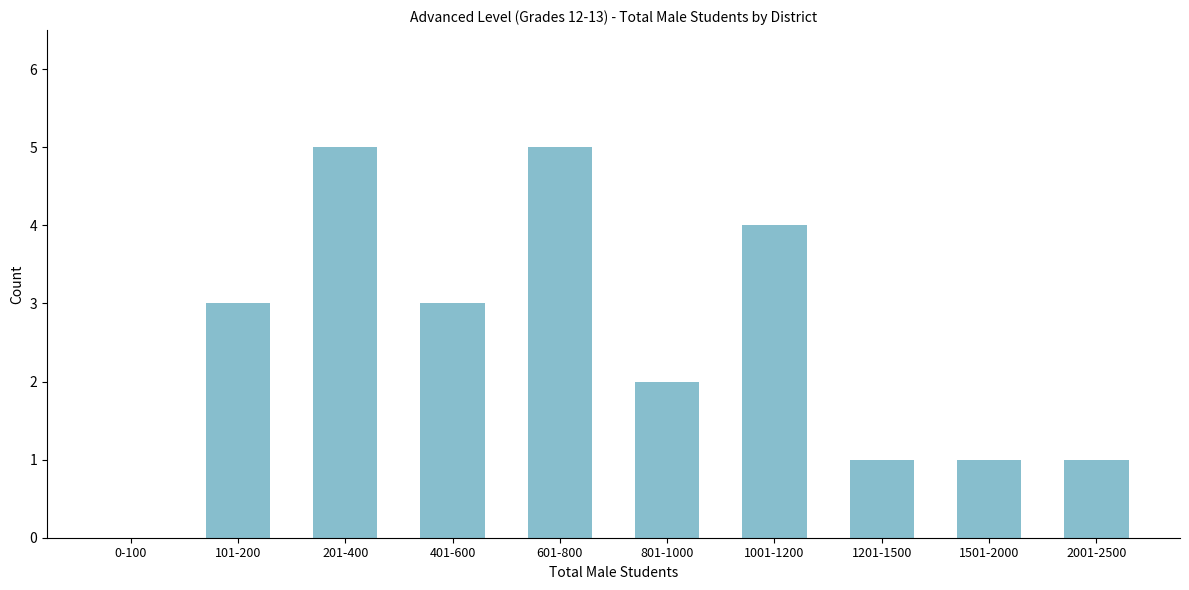

Reading left to right, list all the values displayed in this chart.

0-100=0	101-200=3	201-400=5	401-600=3	601-800=5	801-1000=2	1001-1200=4	1201-1500=1	1501-2000=1	2001-2500=1